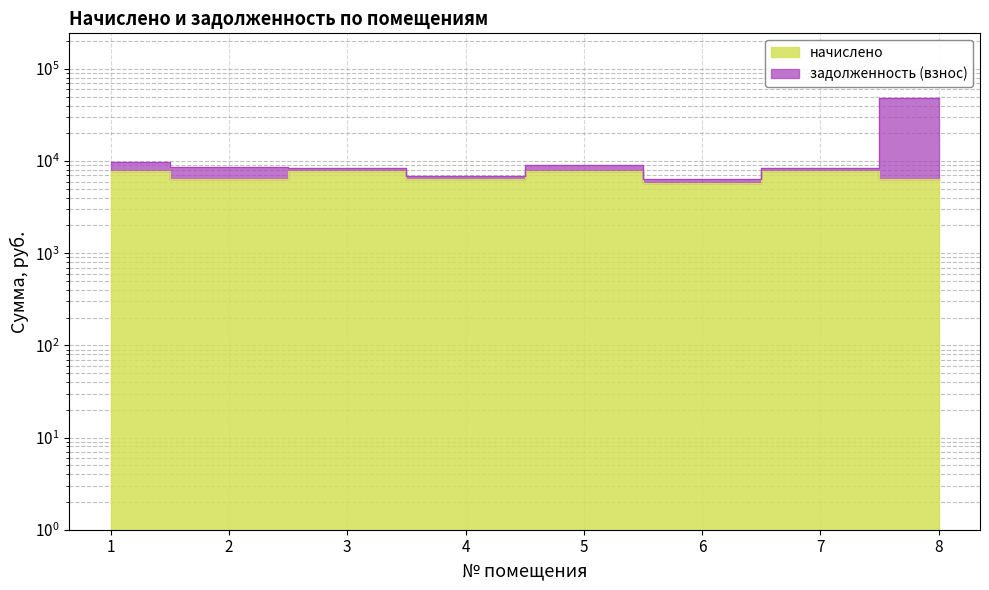

What are all the series names shown in the legend?

начислено, задолженность (взнос)